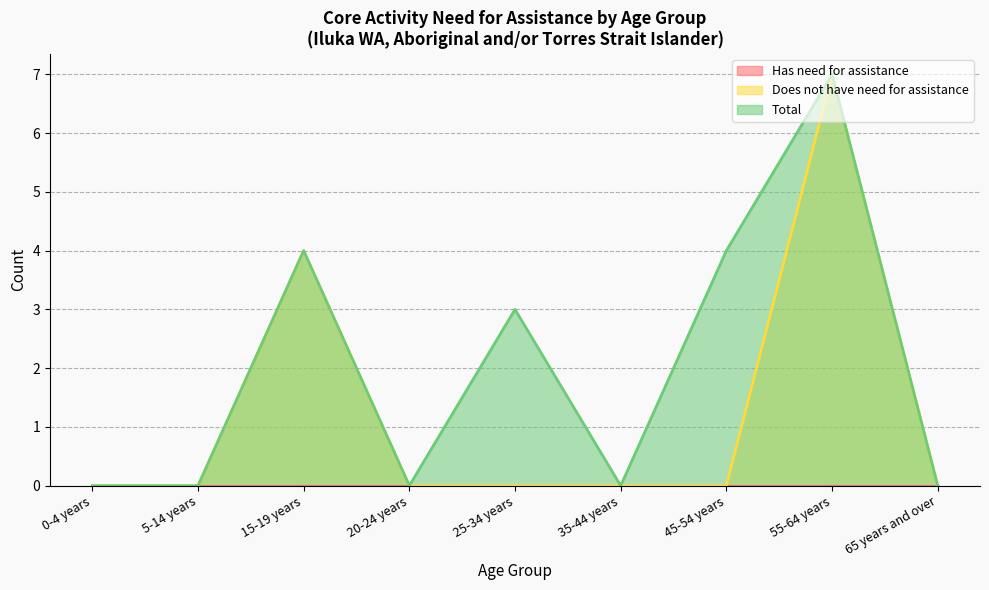

Where is Does not have need for assistance nearest to the value 3?

15-19 years